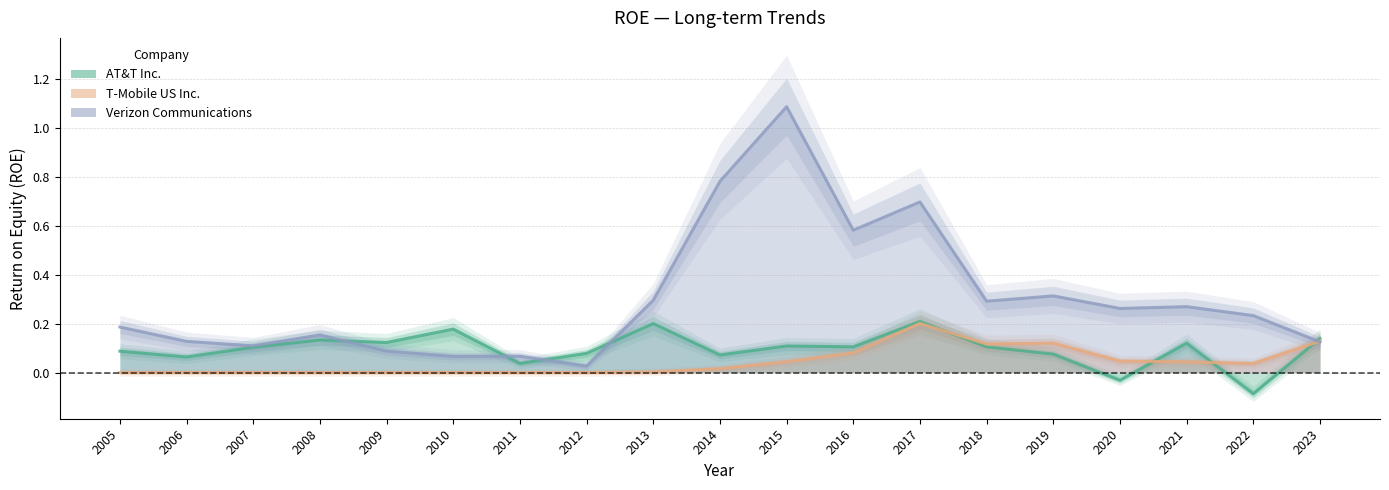

List the labels in order of AT&T Inc. value, smallest first.

2022, 2020, 2011, 2006, 2014, 2019, 2012, 2005, 2007, 2018, 2016, 2015, 2021, 2009, 2008, 2023, 2010, 2013, 2017